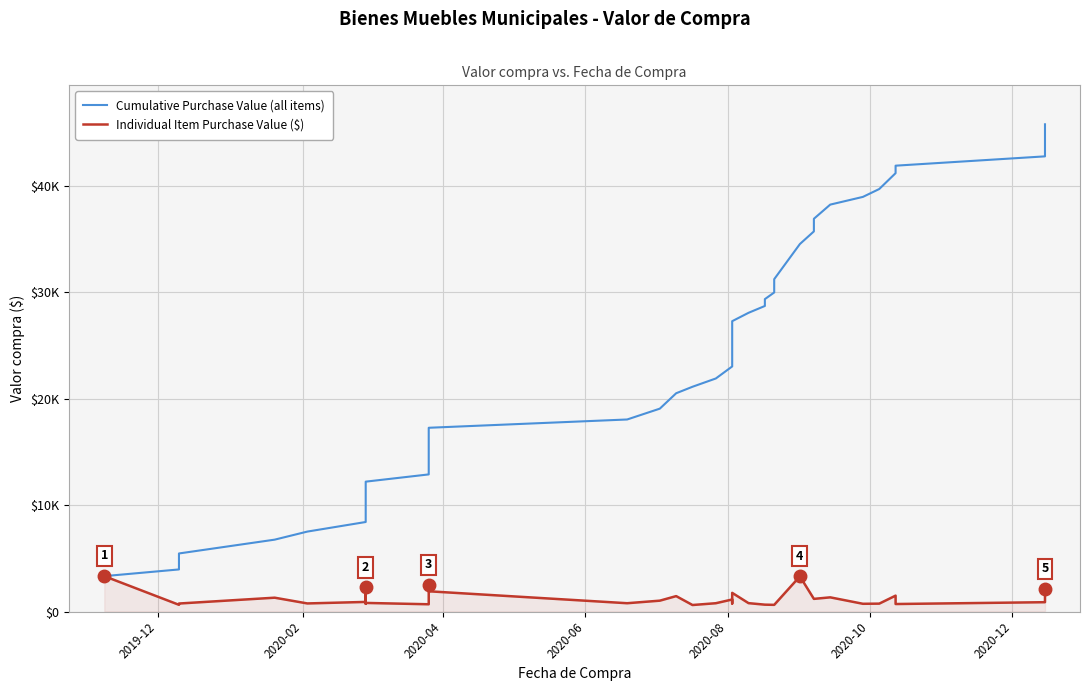

What is the value of the Individual Item Purchase Value ($) point at the 31st from the left?

1186.5